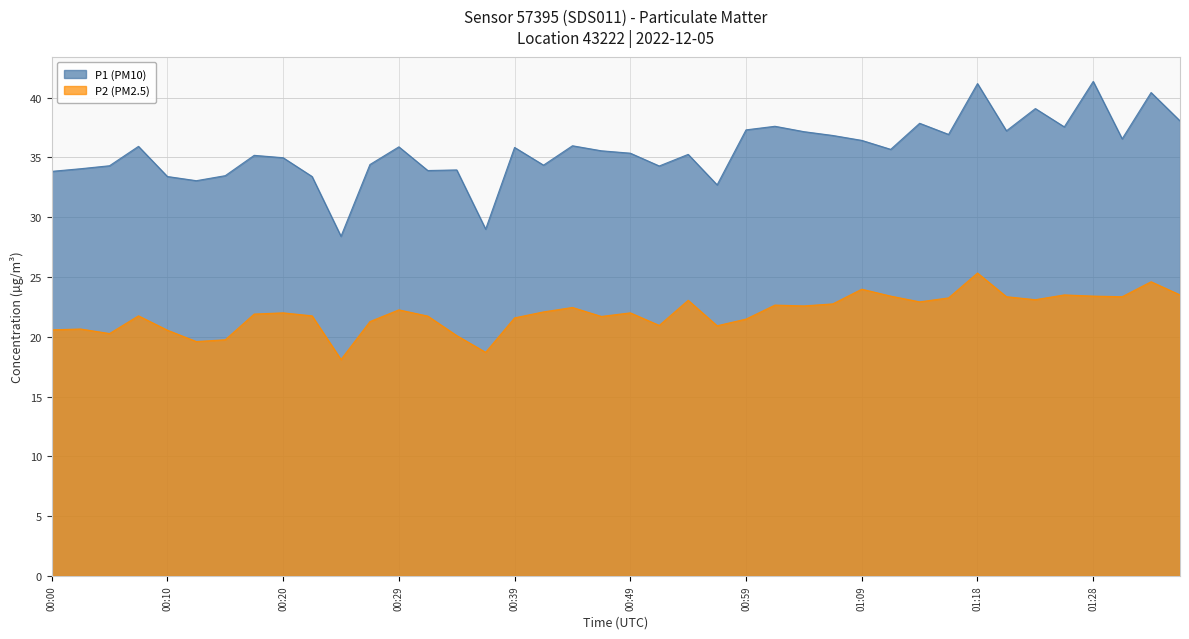

What position from the left is 00:25?

11